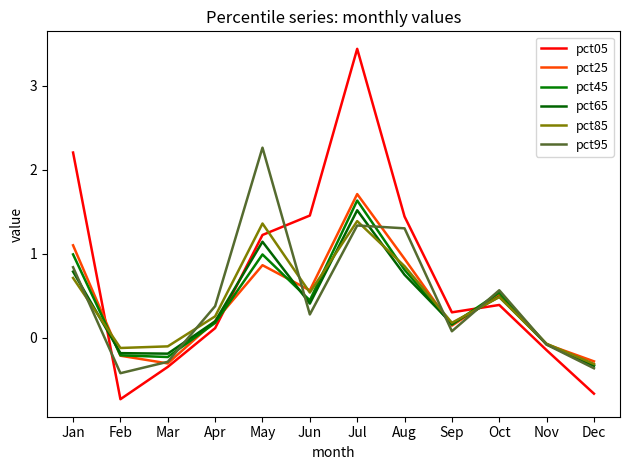

How many intersections are there between pct95 and pct85?

7